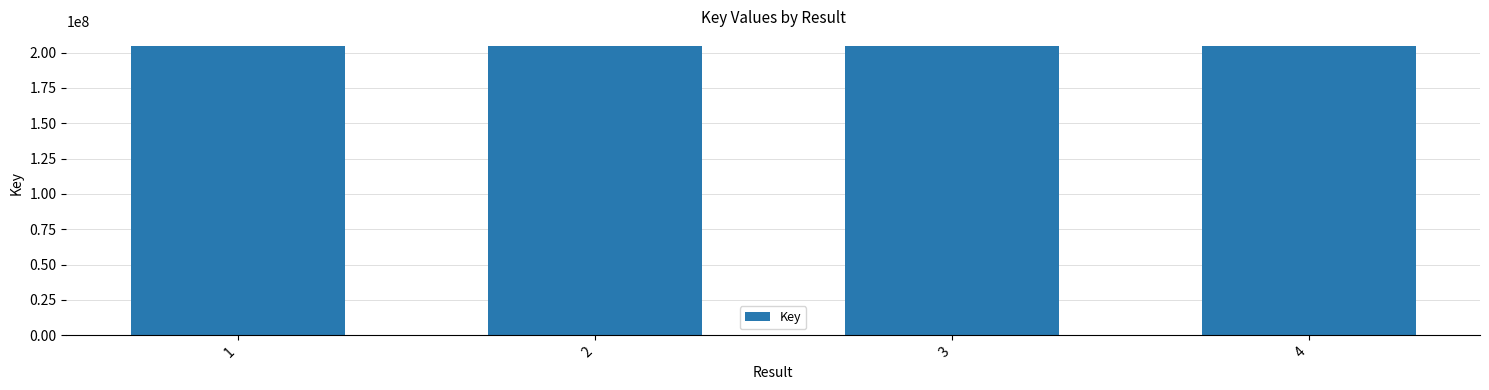

What is the smallest value displayed?

204797356